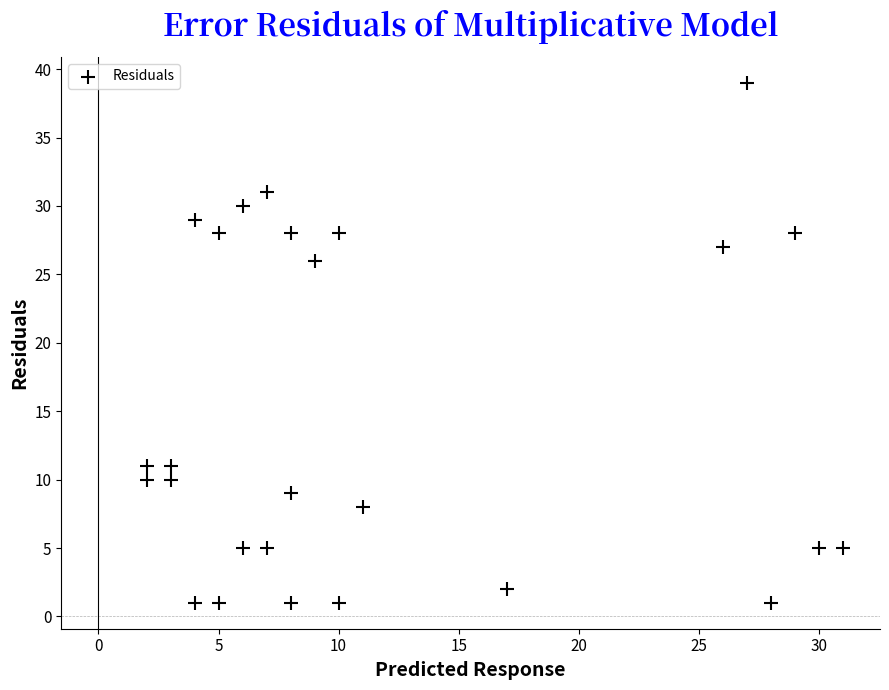

What Y value in the scatter plot is closest to 20?

26